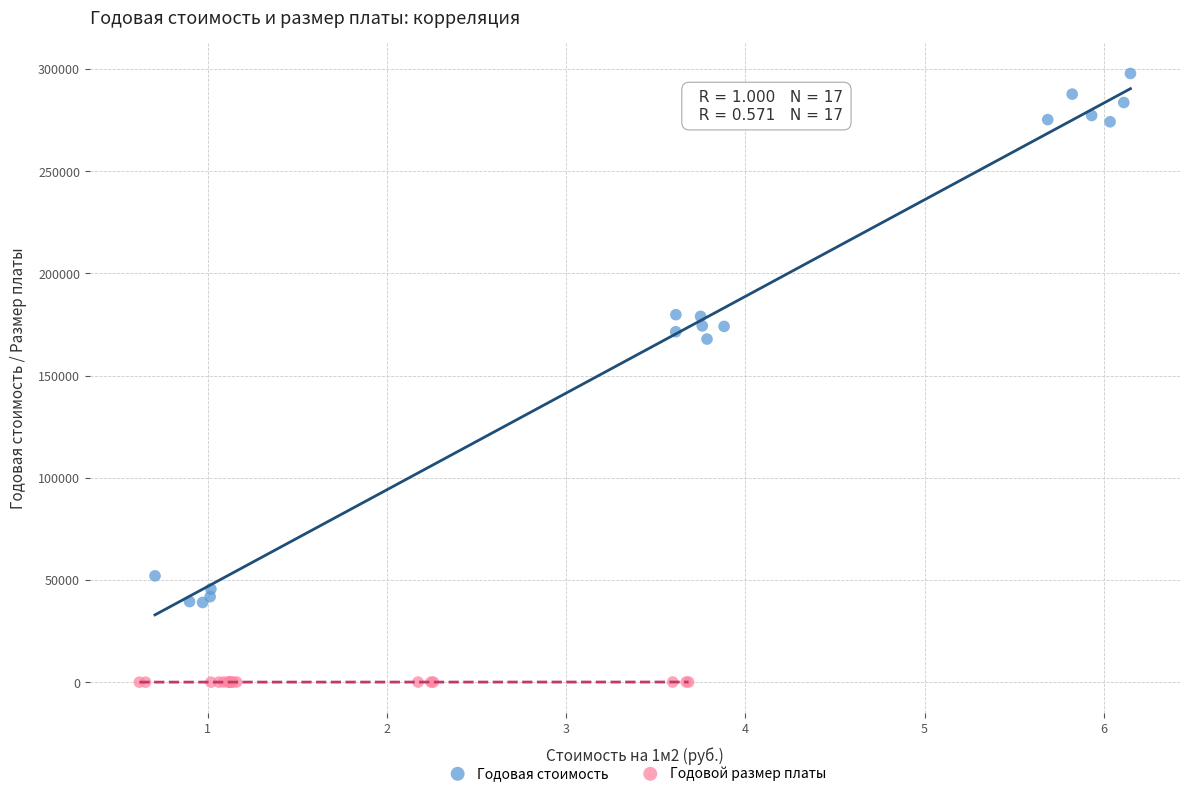

Which series contains the lowest Y value?

Годовой размер платы